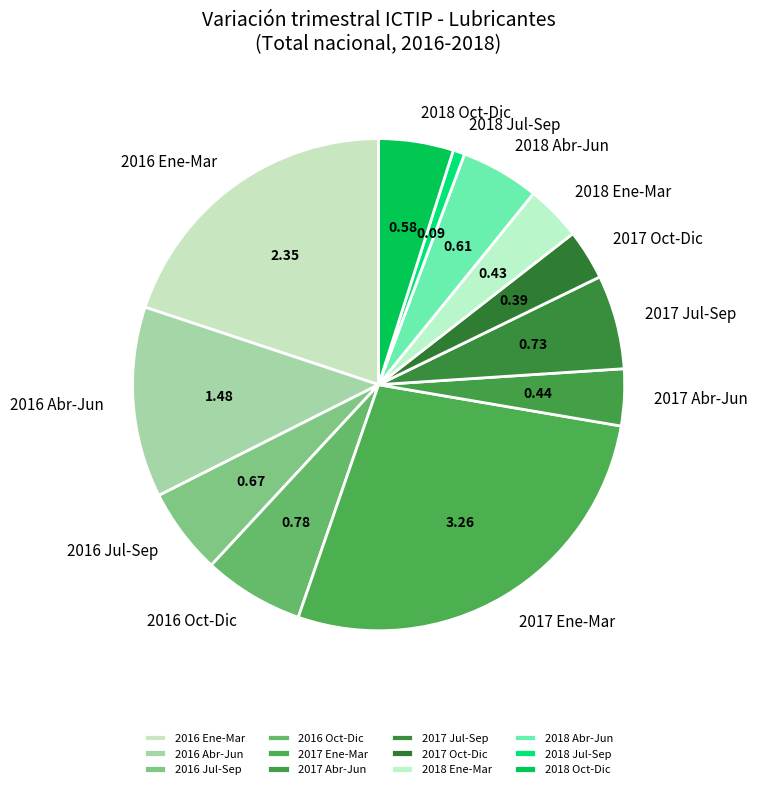

Is the sum of 2017 Ene-Mar and 2018 Ene-Mar greater than half?

No